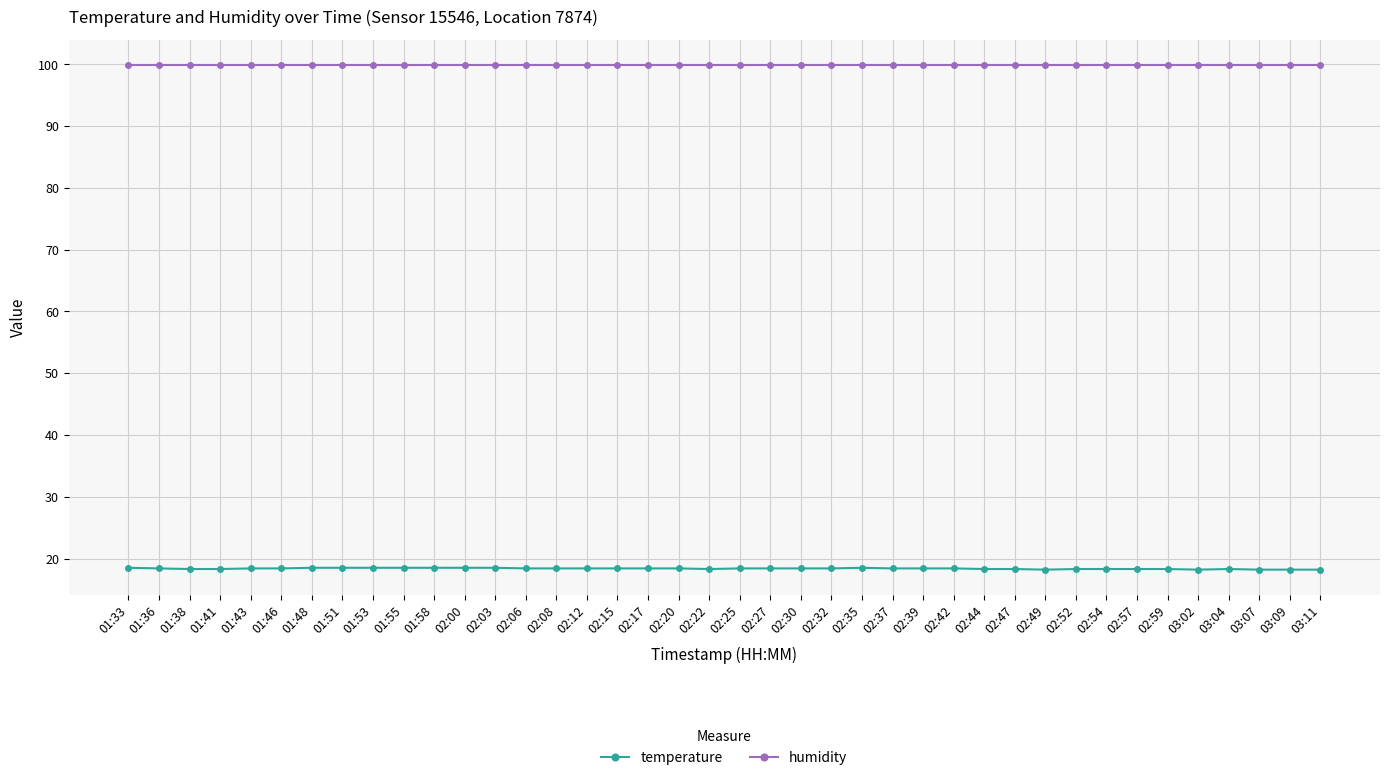

What are all the series names shown in the legend?

temperature, humidity